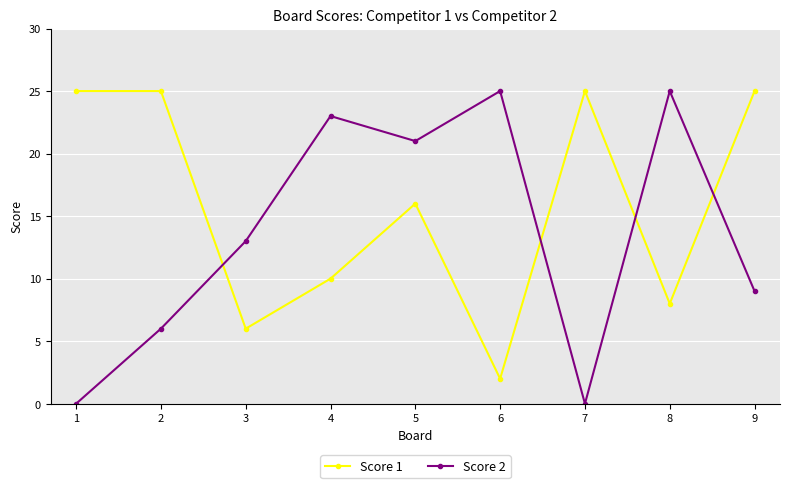

Reading left to right, transcribe all the data shown in this chart.

Score 1: 1=25	2=25	3=6	4=10	5=16	6=2	7=25	8=8	9=25
Score 2: 1=0	2=6	3=13	4=23	5=21	6=25	7=0	8=25	9=9